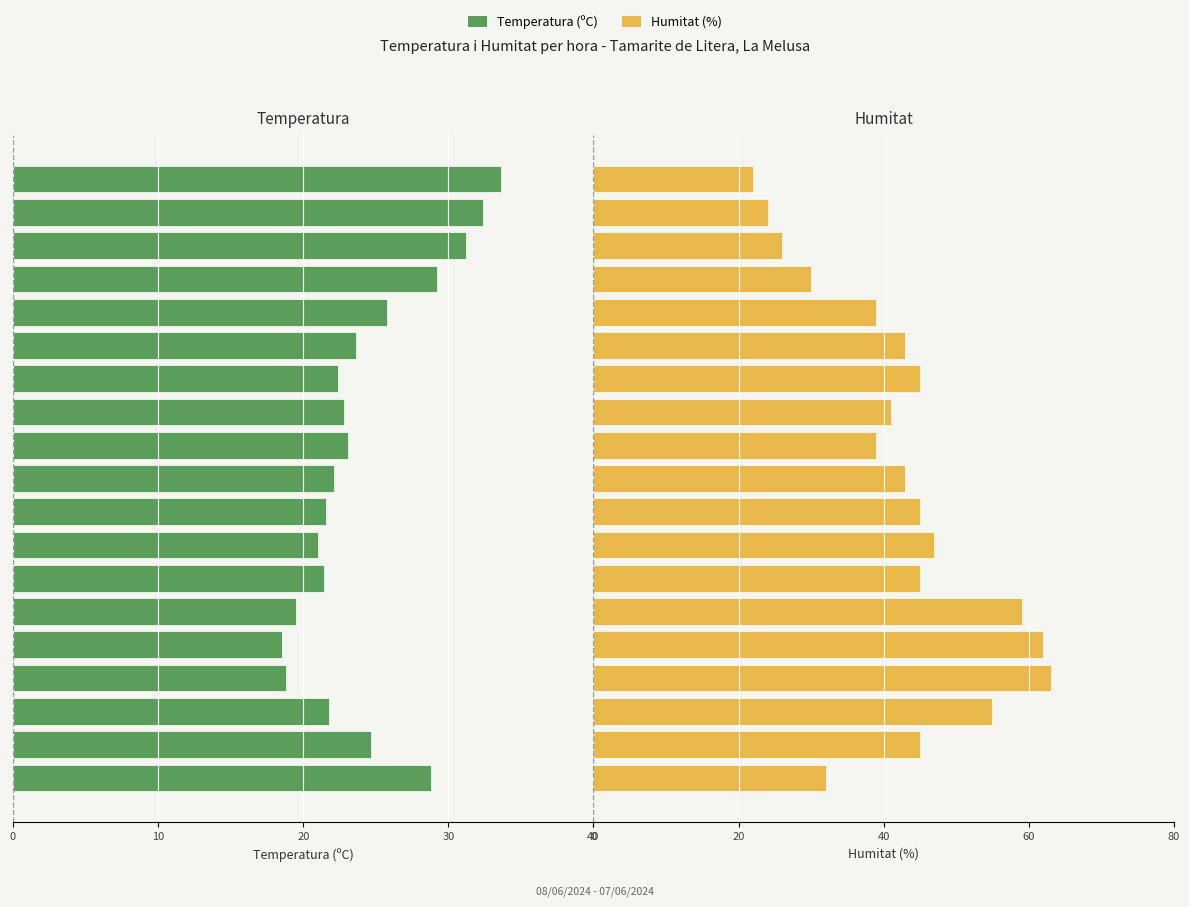

Count the number of data series in this chart.

2